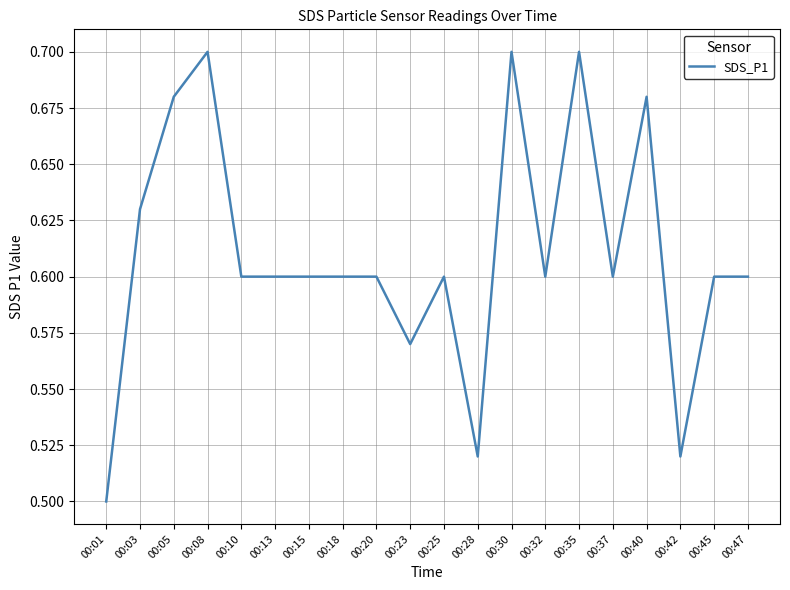

Is this an area chart (filled region under the line)?

No